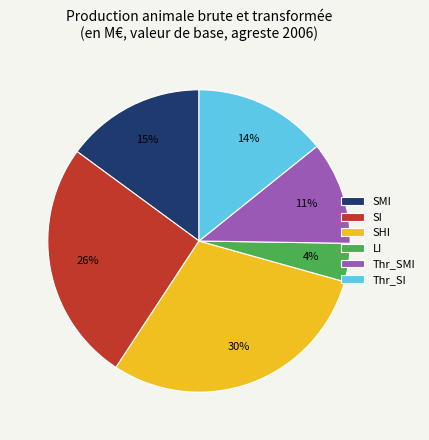

Does Thr_SMI represent more than half of the total?

No